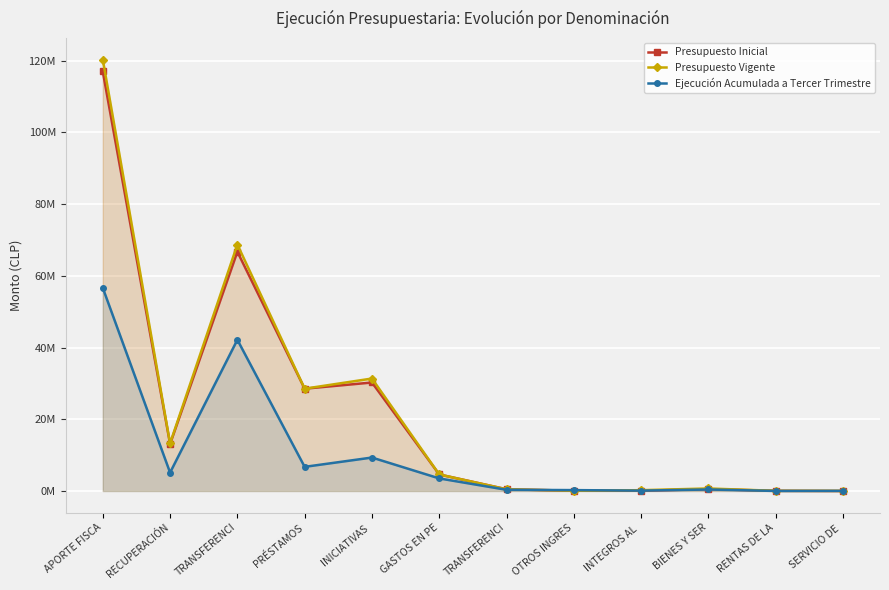

How many values in the Presupuesto Inicial series exceed 4616465?

5